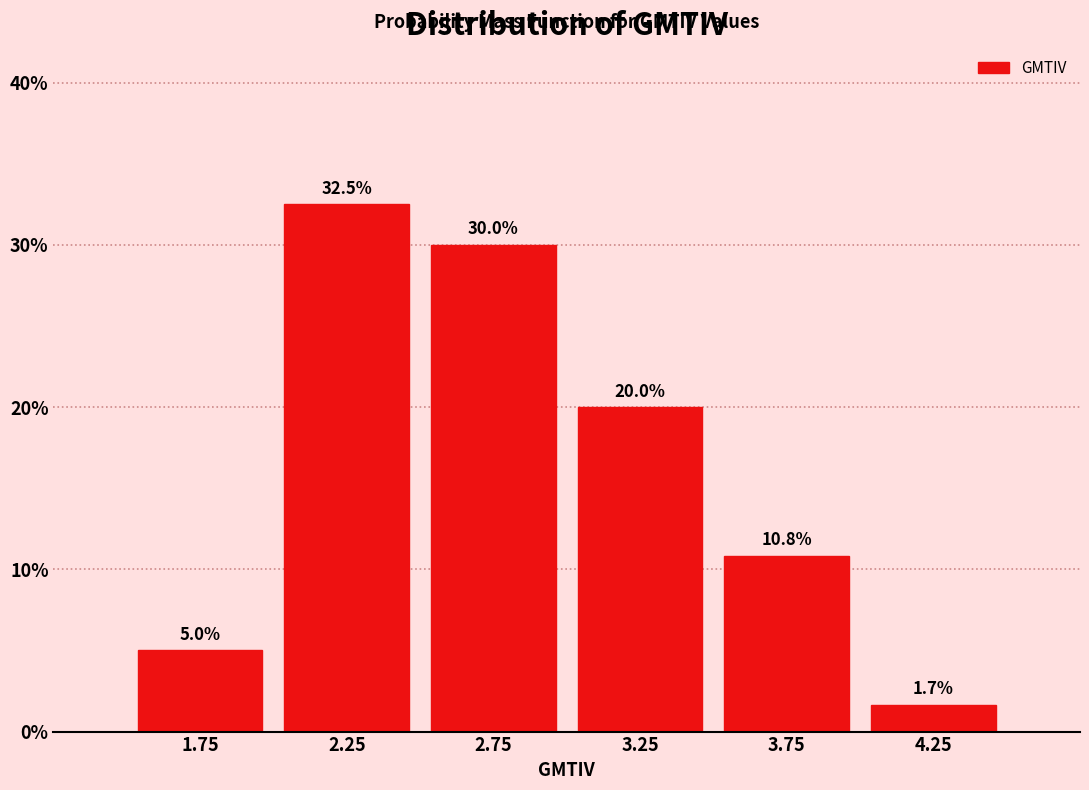

Reading left to right, transcribe this chart: for each bar, give the range it covers on the x-axis and its height.

1.5 to 2.0: 5.0
2.0 to 2.5: 32.5
2.5 to 3.0: 30.0
3.0 to 3.5: 20.0
3.5 to 4.0: 10.8
4.0 to 4.5: 1.7